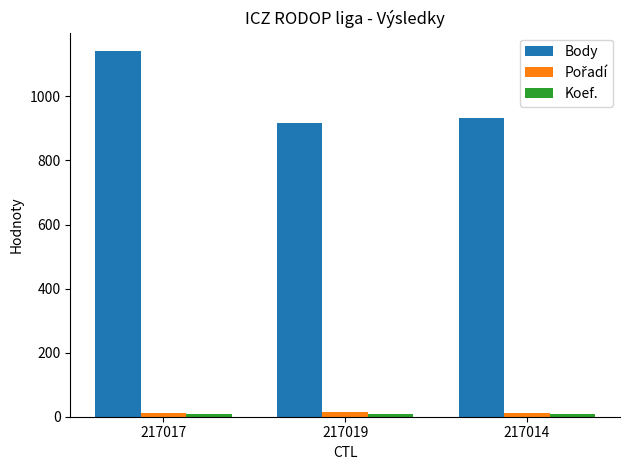

Which series has the largest range (max minus min)?

Body